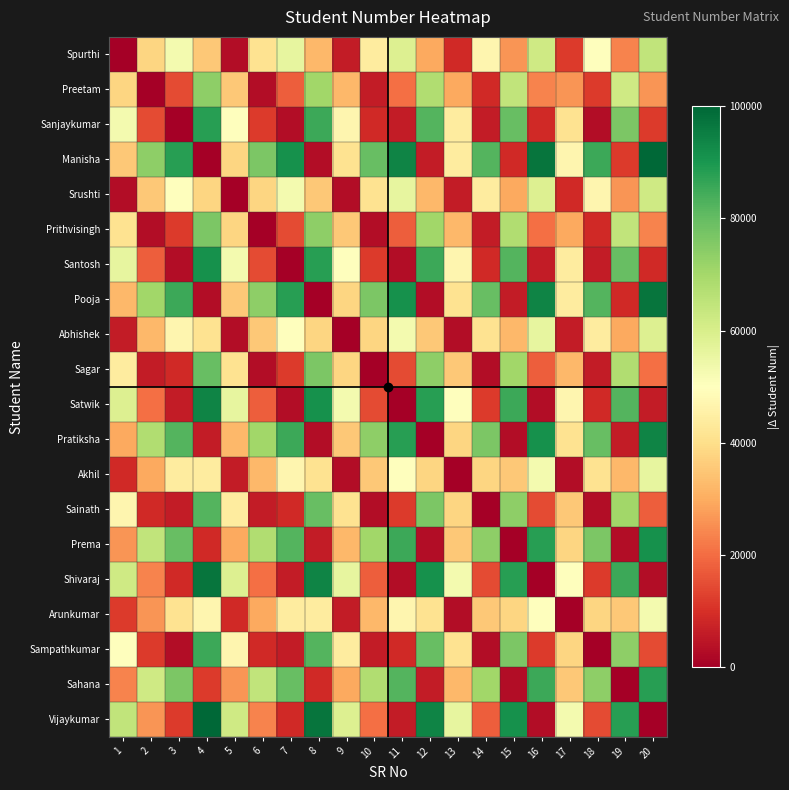

Rank the series at 6 from highest to lowest value.

Manisha, Pooja, Pratiksha, Prema, Sahana, Spurthi, Srushti, Abhishek, Akhil, Arunkumar, Vijaykumar, Shivaraj, Satwik, Santosh, Sanjaykumar, Sampathkumar, Sainath, Preetam, Sagar, Prithvisingh